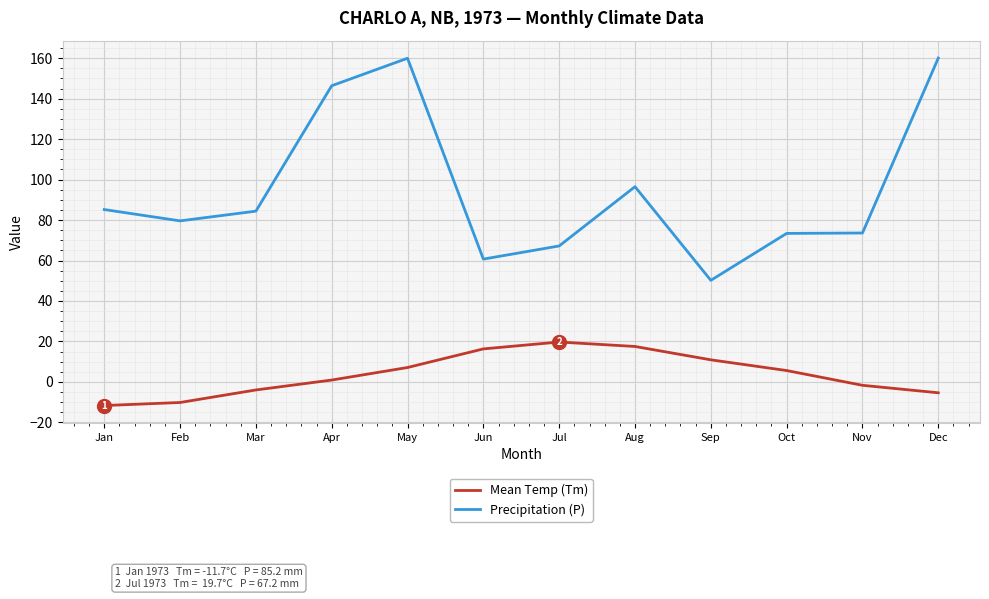

What is the sum of all Precipitation (P) values?

1137.3